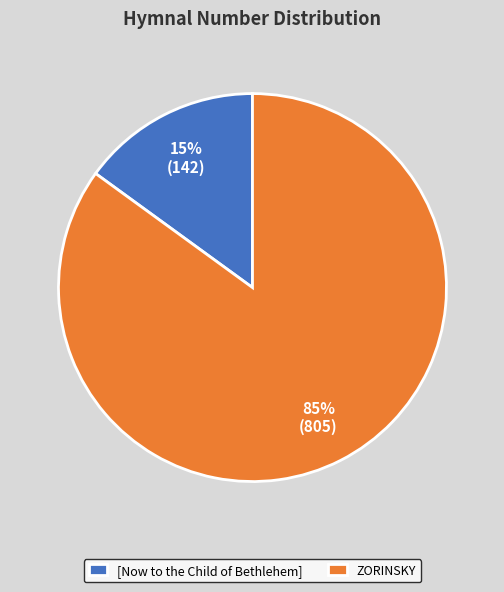

The [Now to the Child of Bethlehem] slice represents 4% of the pie. True or false?

False